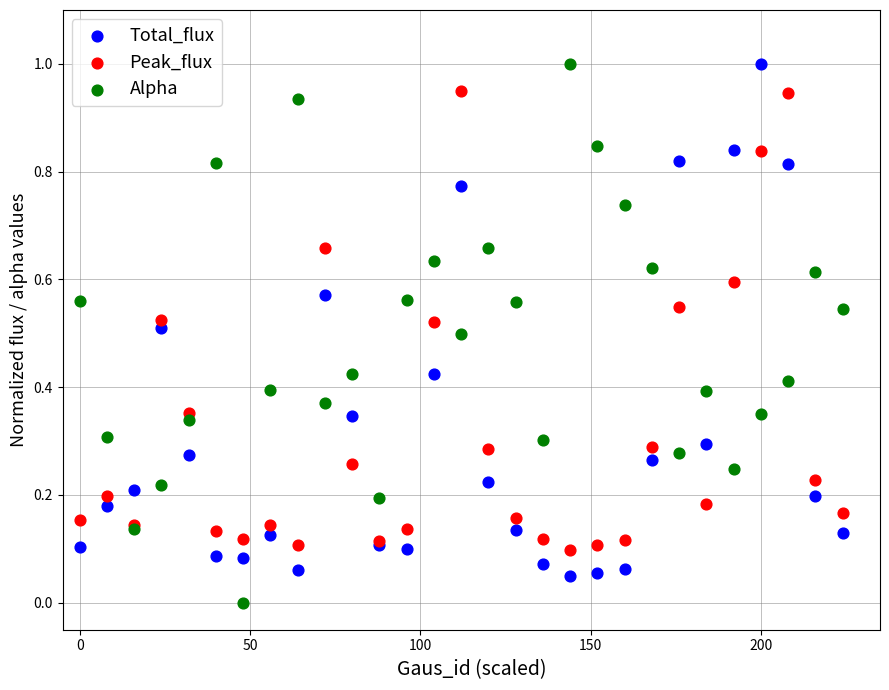

What is the X range (max minus min) for the scatter plot?

224.0